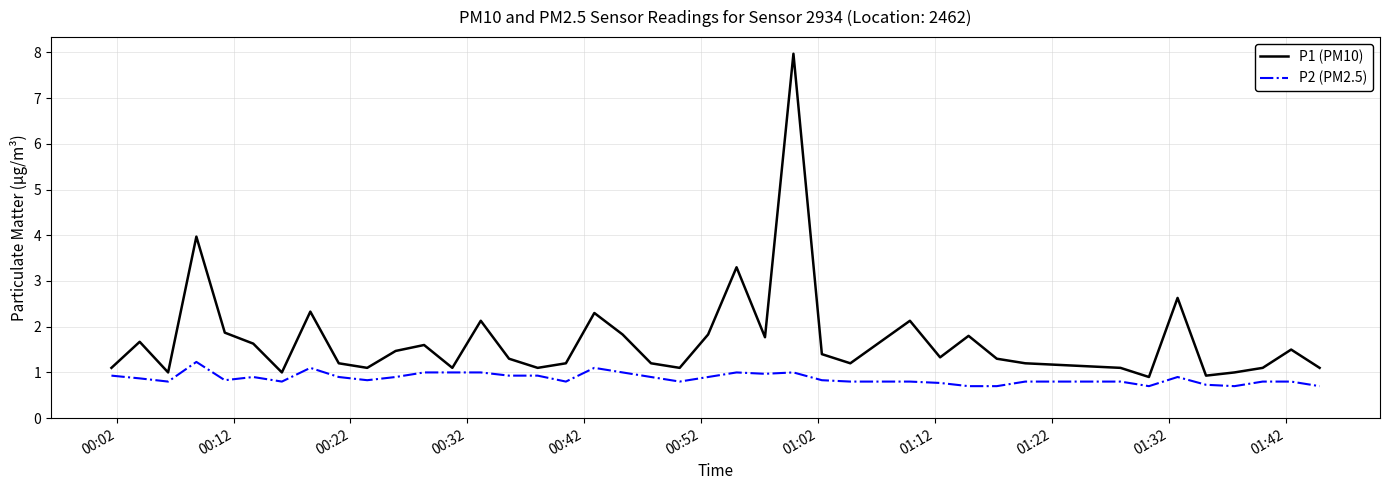

True or false: P1 (PM10) and P2 (PM2.5) intersect in this chart.

False